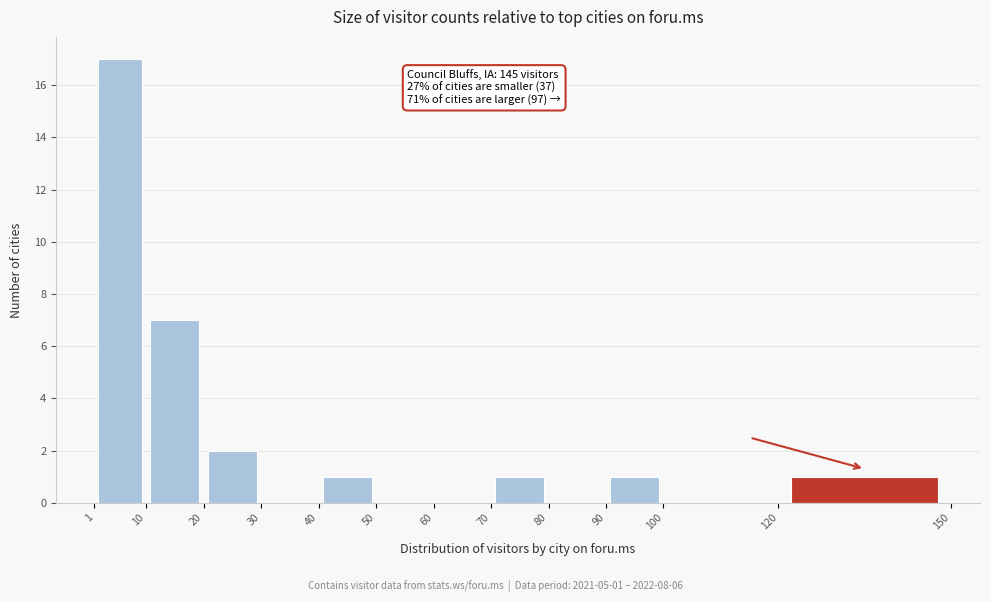

Over which range of the x-axis is the bar tallest?

1 to 10